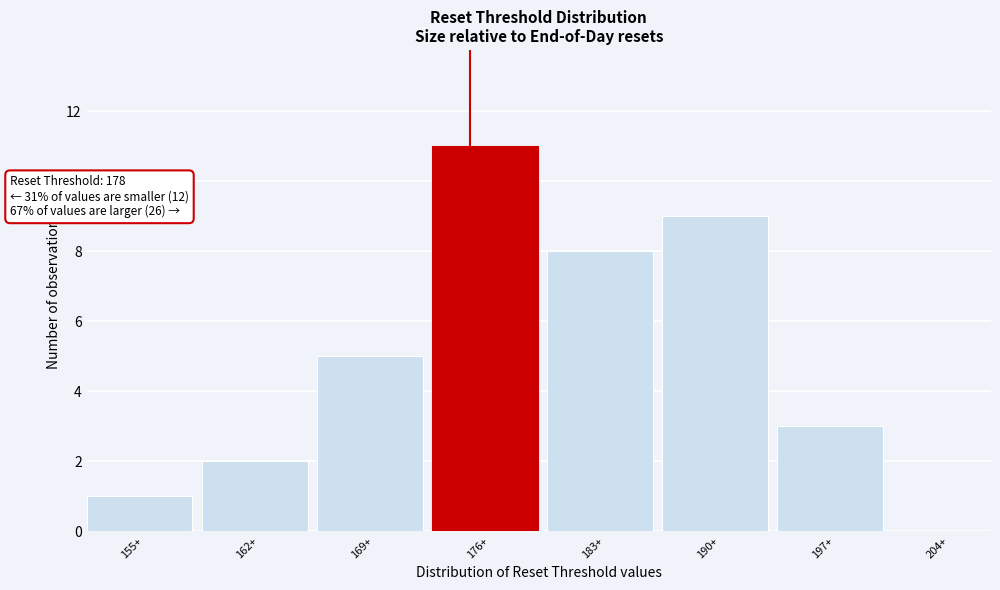

Reading right to left, what are all the values shown in this chart?

204+=0	197+=3	190+=9	183+=8	176+=11	169+=5	162+=2	155+=1